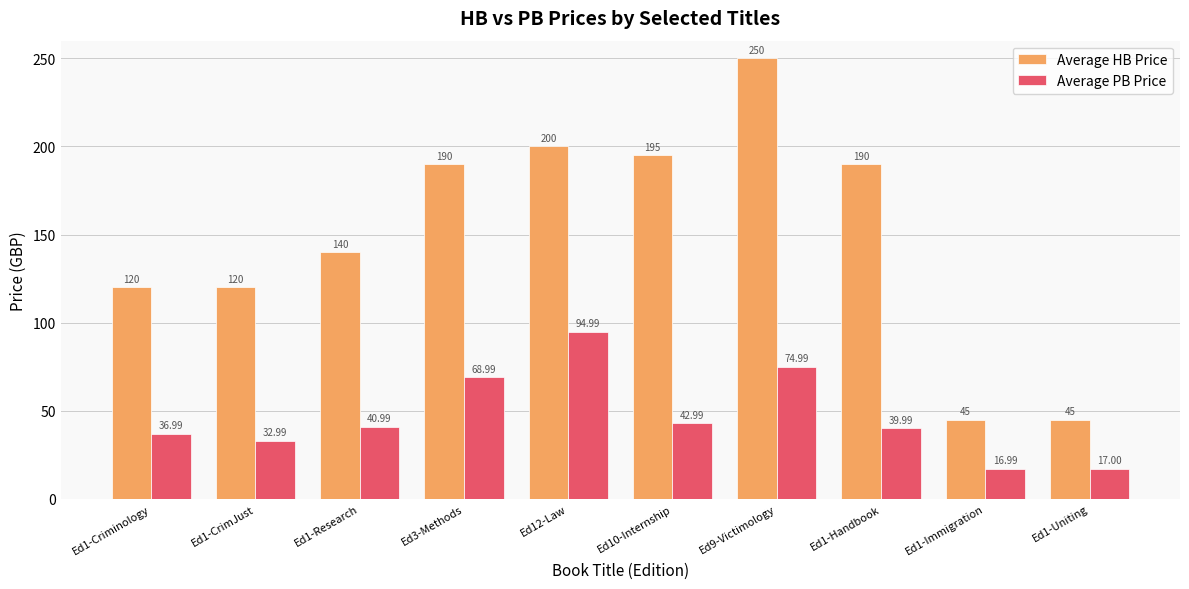

How many bars are there in each group?

2